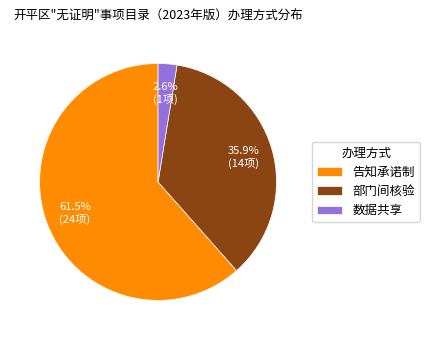

Which category has the smallest portion of the pie?

数据共享